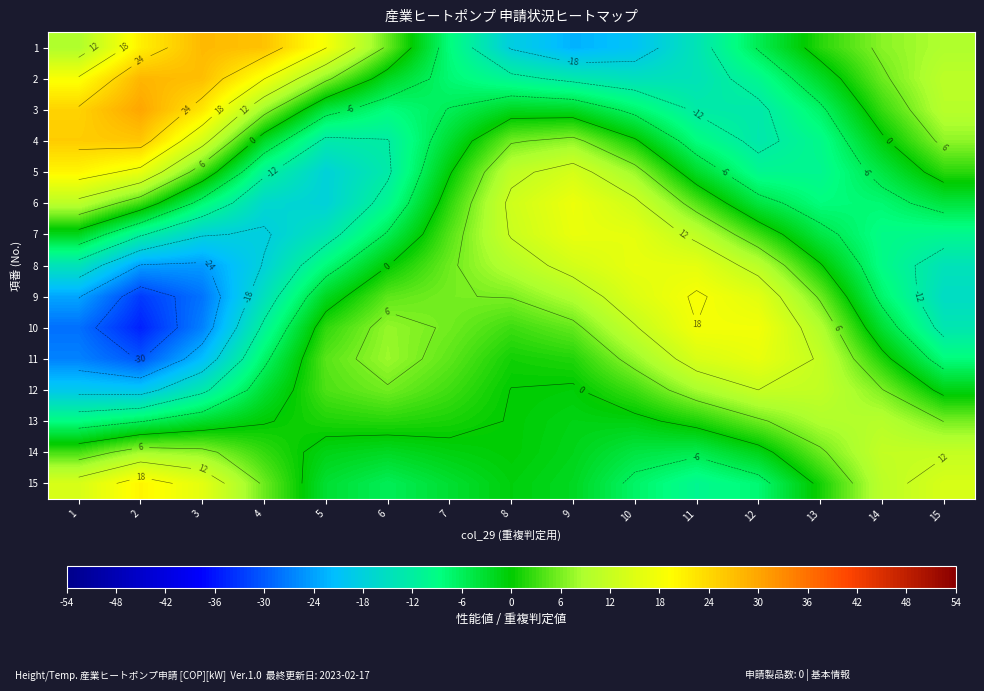

Is the value of 11 at 12 greater than the value of 5 at 5?

Yes